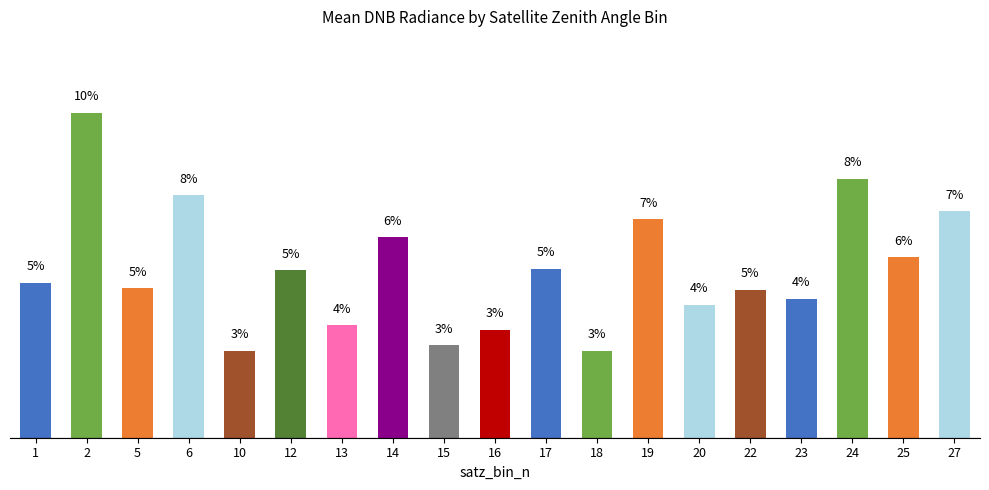

At which label is the value closest to 6?

14